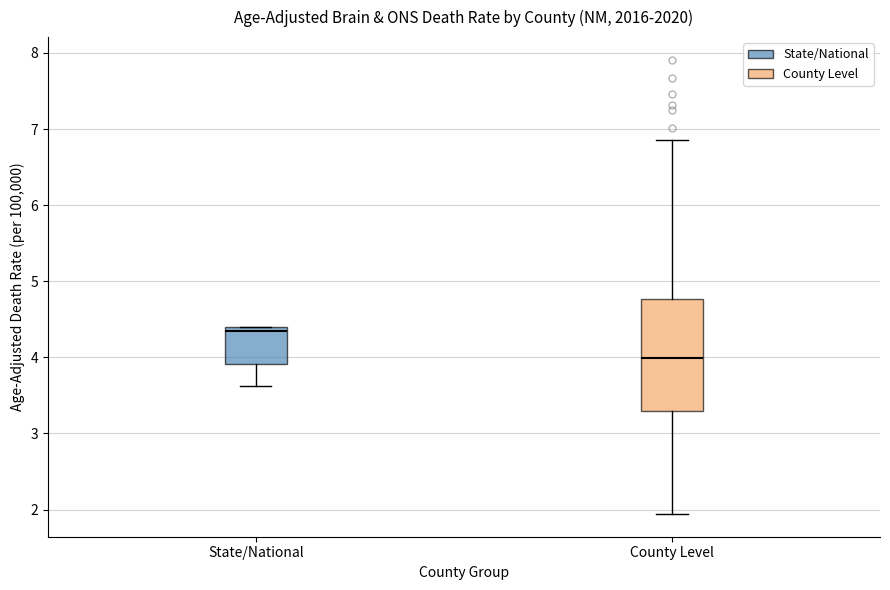

Reading left to right, transcribe this box plot: for each box, give where its median line is, the range the box spans, and where its two whiskers end, as read against the y-axis. The values are not printed on the chart, so give them approximately, as read against the axis.

State/National: median 4.3, box 3.9 to 4.4, whiskers 3.6 to 4.4
County Level: median 4.0, box 3.3 to 4.8, whiskers 1.9 to 6.9